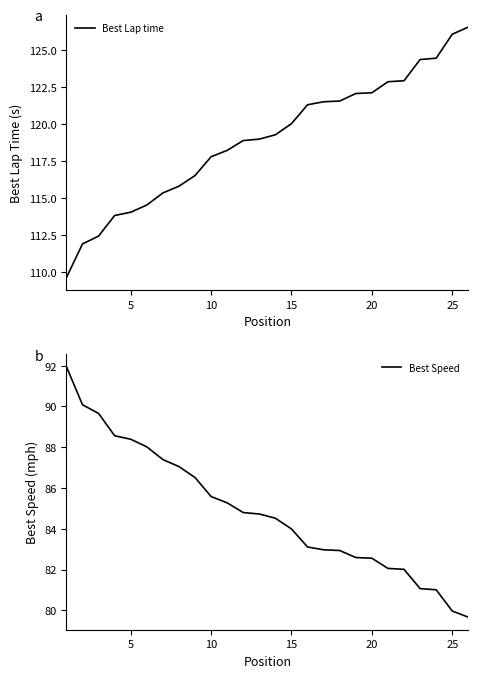

What is the highest value of the Best Lap time series?

126.5